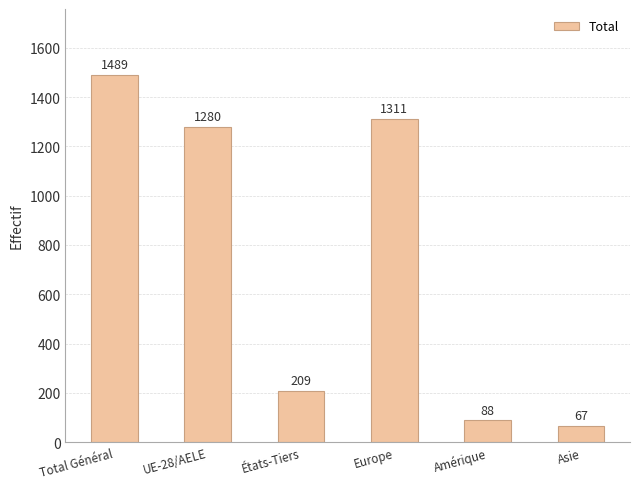

Does the chart contain stacked bars?

No